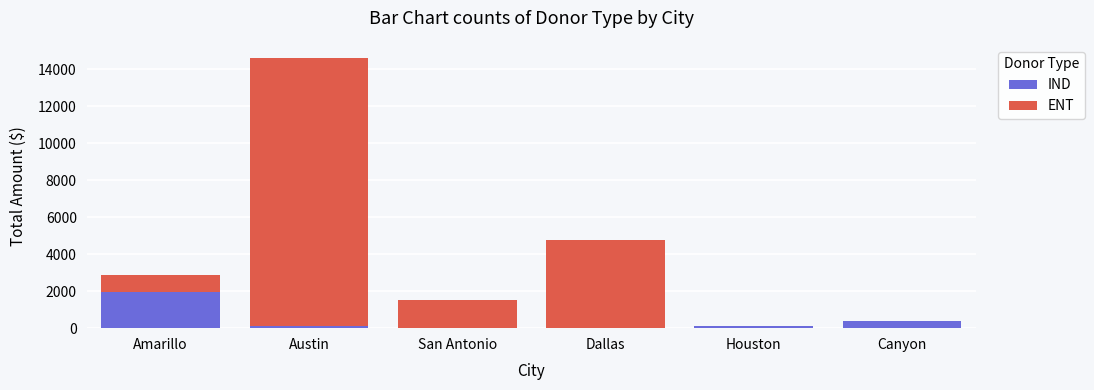

Reading right to left, list the values for the IND series.

Canyon=400	Houston=100	Dallas=0	San Antonio=0	Austin=100	Amarillo=1950